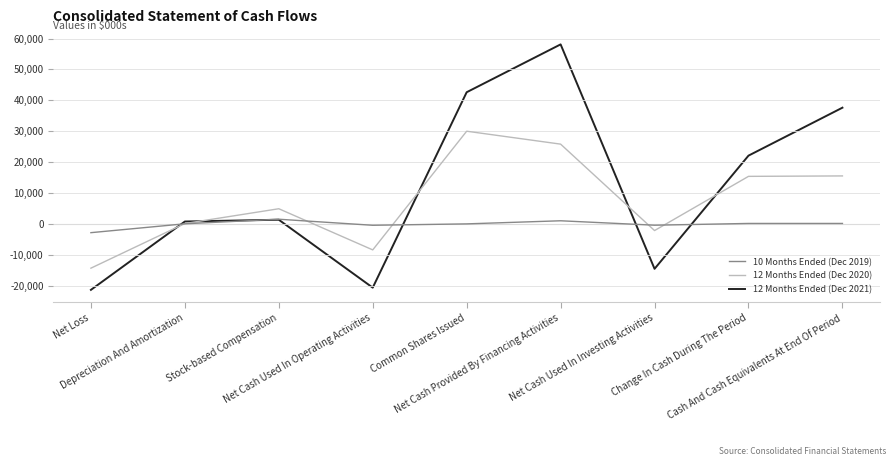

Which series has the largest range (max minus min)?

12 Months Ended (Dec 2021)